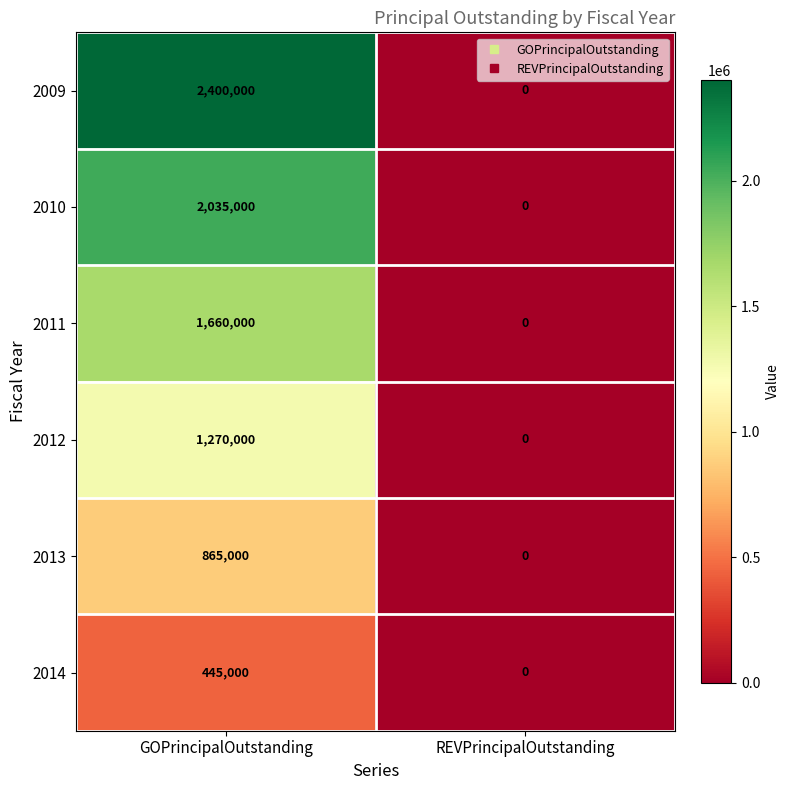

Rank the series by their maximum value, from lowest to highest.

2014, 2013, 2012, 2011, 2010, 2009